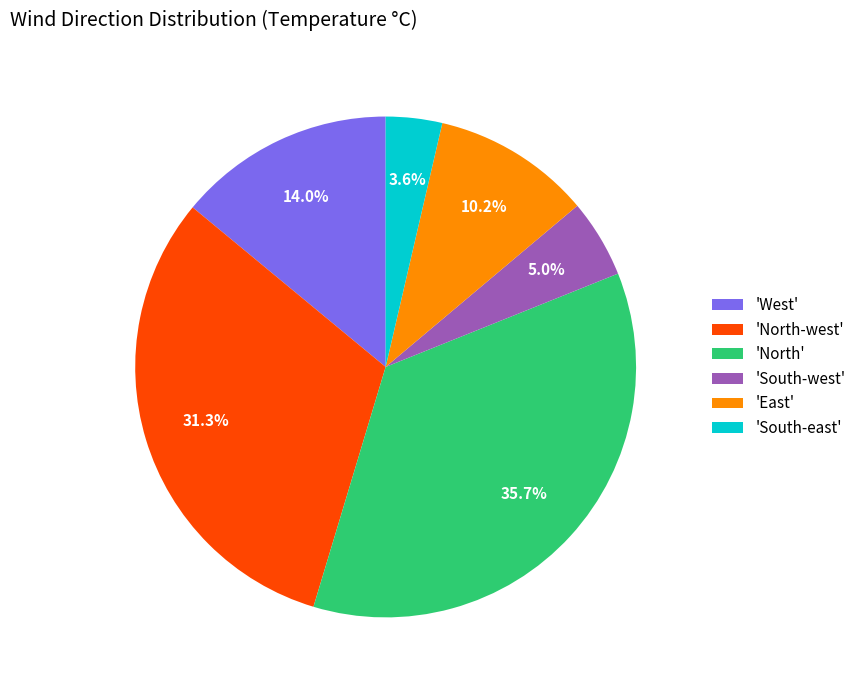

Does 'South-east' represent more than half of the total?

No